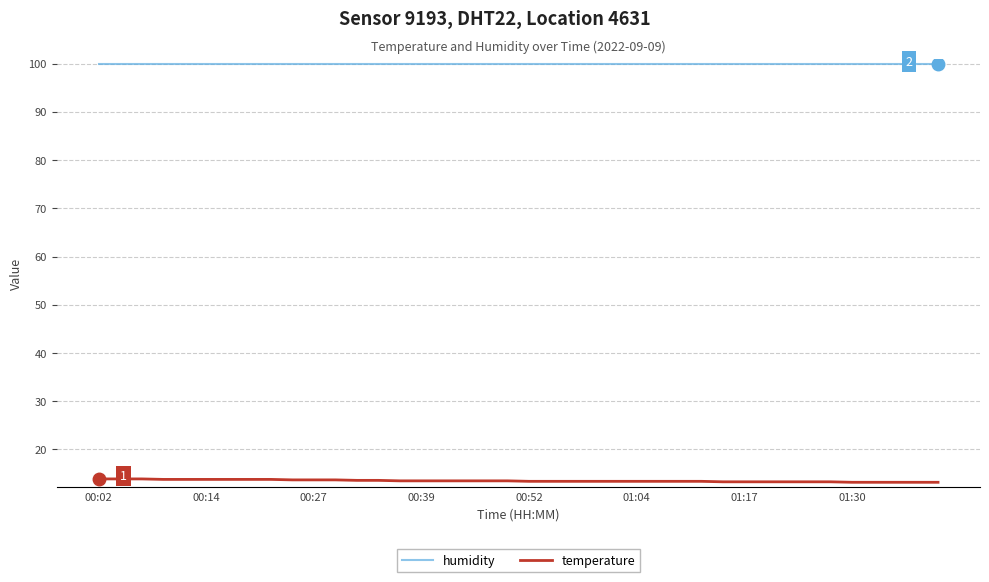

Which series has the largest range (max minus min)?

temperature